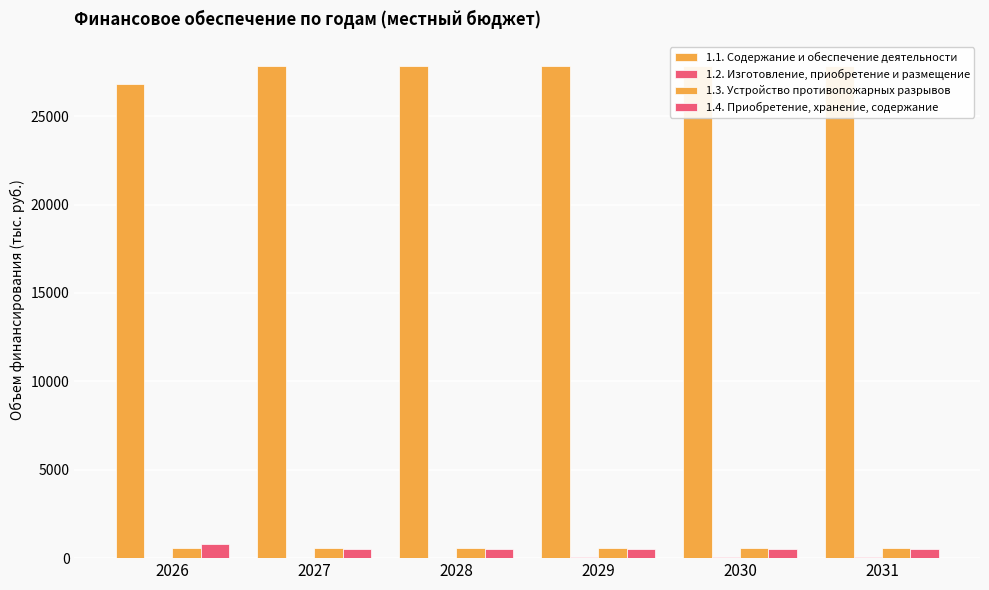

What are all the series names shown in the legend?

1.1. Содержание и обеспечение деятельности, 1.2. Изготовление, приобретение и размещение, 1.3. Устройство противопожарных разрывов, 1.4. Приобретение, хранение, содержание